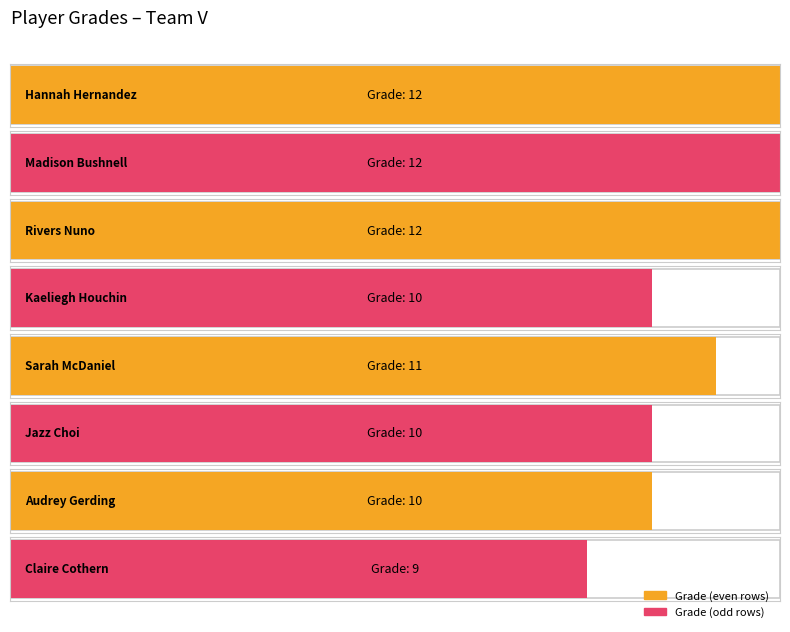

Which category has the highest value across all series?

Hannah Hernandez